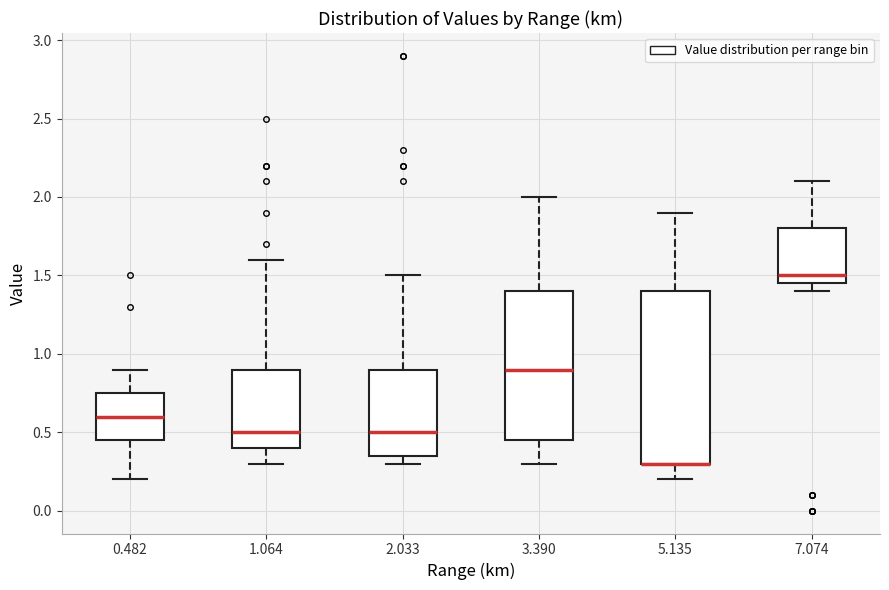

Reading left to right, transcribe this box plot: for each box, give where its median line is, the range the box spans, and where its two whiskers end, as read against the y-axis. The values are not printed on the chart, so give them approximately, as read against the axis.

0.482: median 0.60, box 0.45 to 0.75, whiskers 0.20 to 0.90
1.064: median 0.50, box 0.40 to 0.90, whiskers 0.30 to 1.60
2.033: median 0.50, box 0.35 to 0.90, whiskers 0.30 to 1.50
3.390: median 0.90, box 0.45 to 1.40, whiskers 0.30 to 2.00
5.135: median 0.30 (drawn on the box's lower edge), box 0.30 to 1.40, whiskers 0.20 to 1.90
7.074: median 1.50, box 1.45 to 1.80, whiskers 1.40 to 2.10